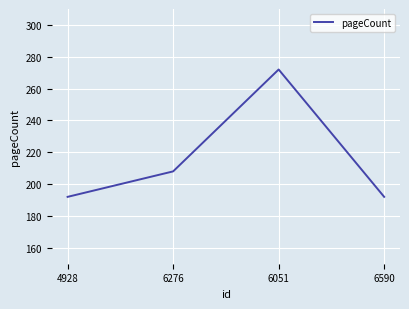

How many categories are shown in the chart?

4